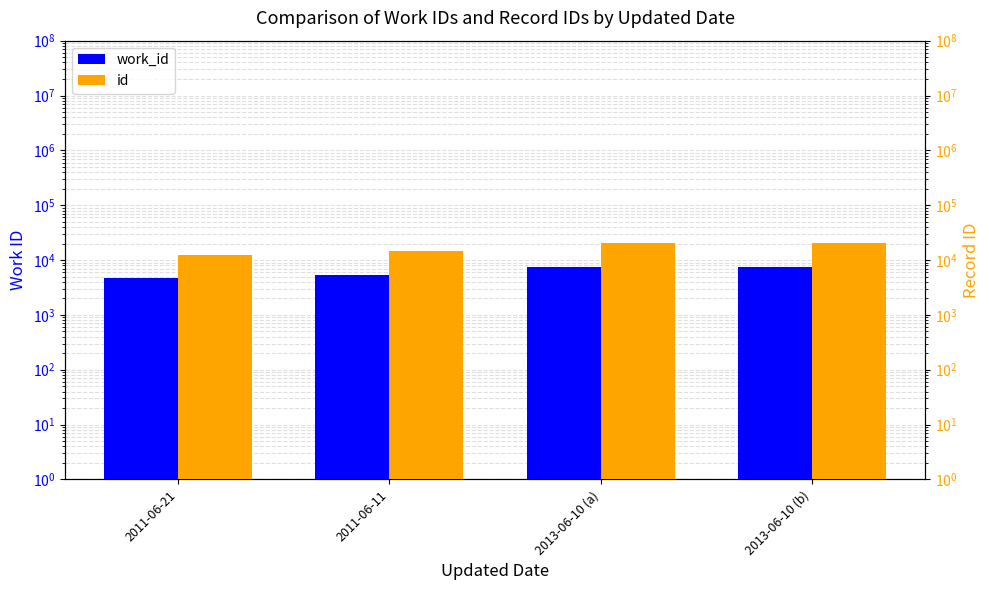

Is the value of id at 2011-06-21 greater than the value of work_id at 2011-06-21?

Yes